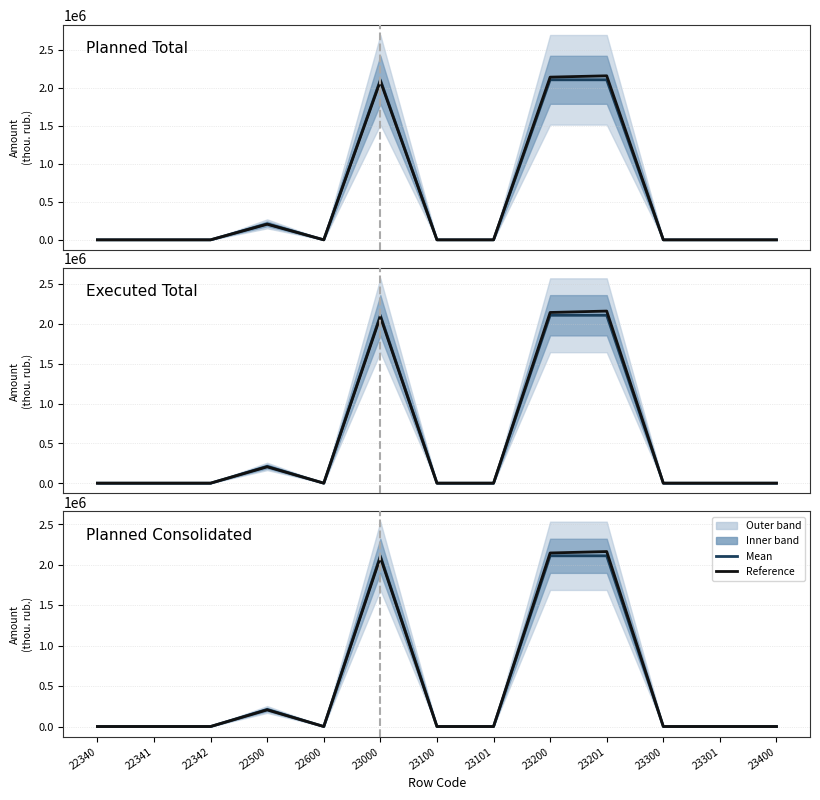

What is the total value across all series at 23201?

12806309.9